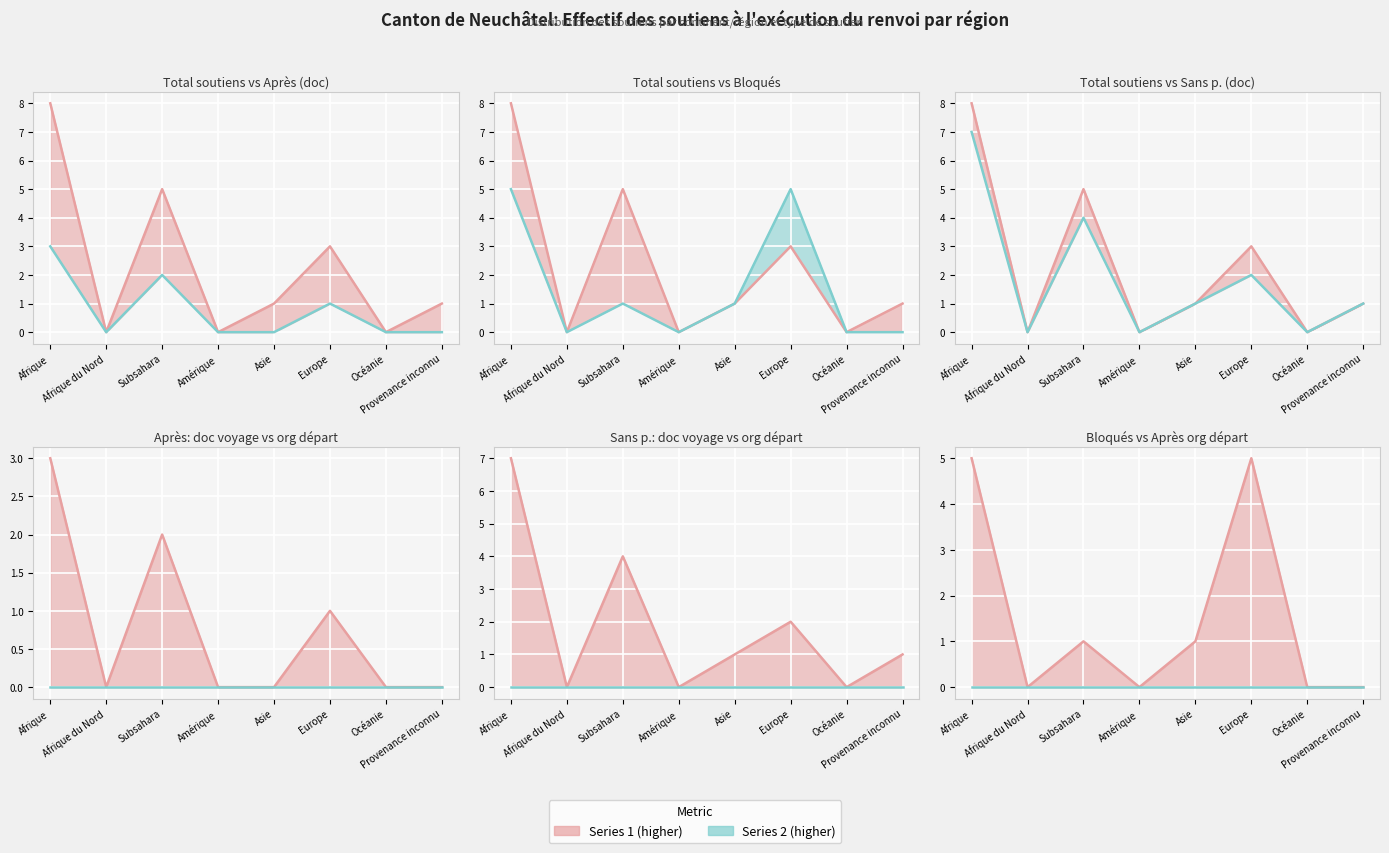

Which series has the largest range (max minus min)?

Total soutiens (line)